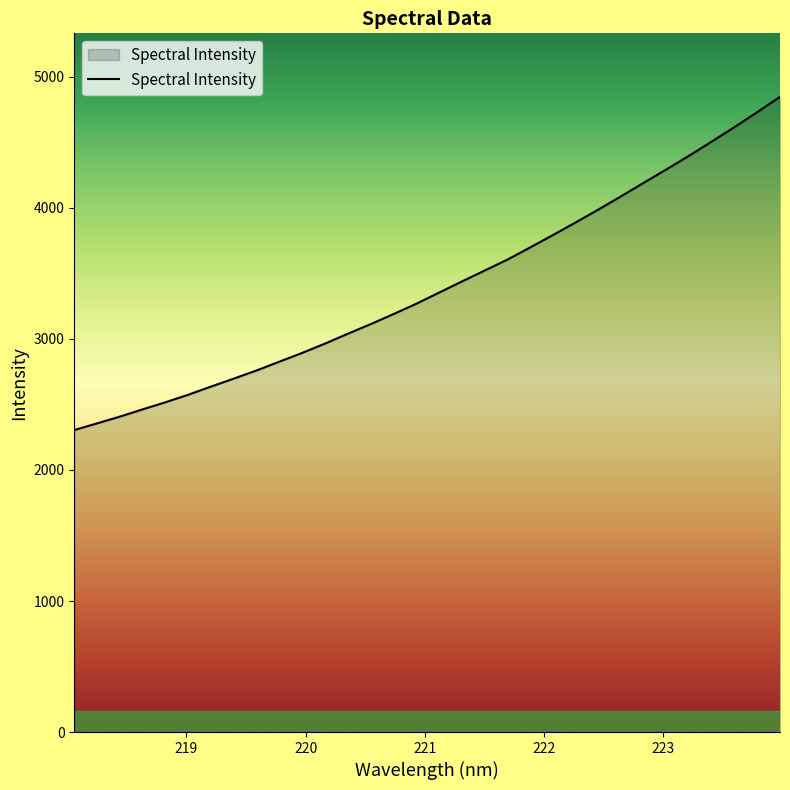

What is the minimum value shown in the chart?

2304.7